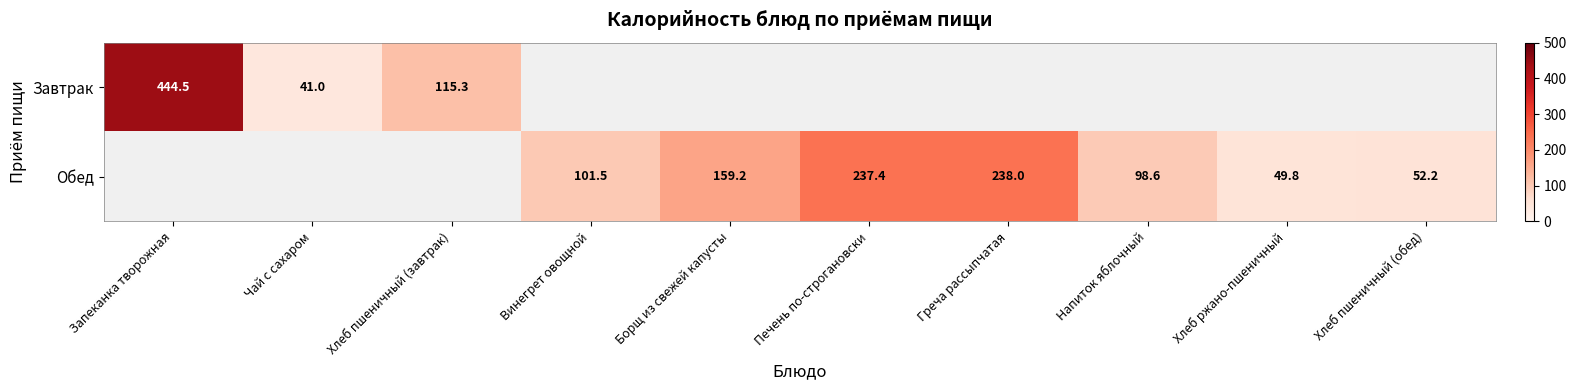

At which category does the chart reach its peak across all series?

Запеканка творожная